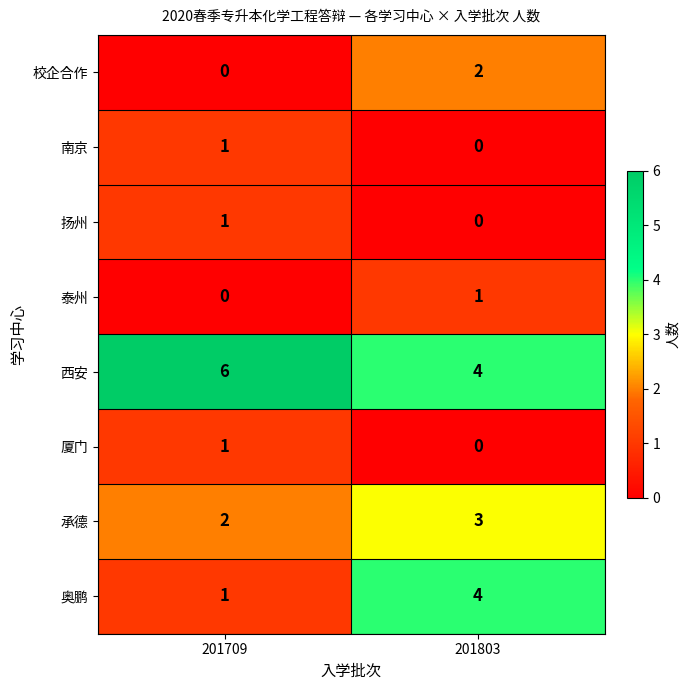

What is the greatest value displayed?

6